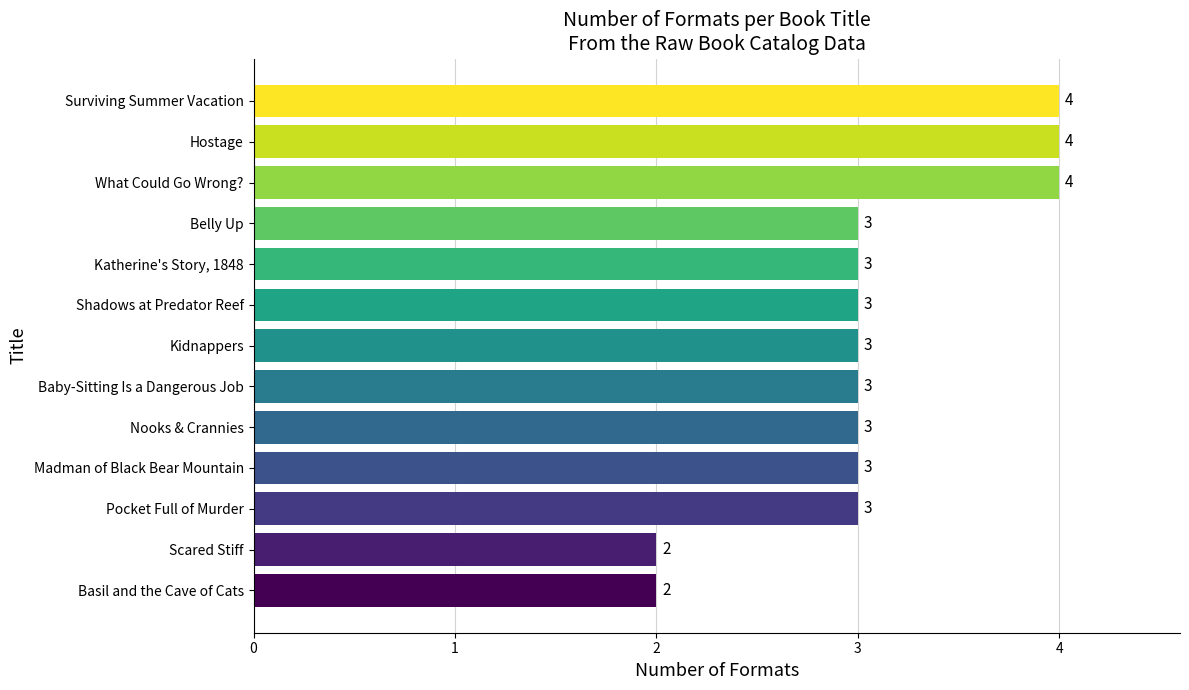

Count the number of categories in the chart.

13